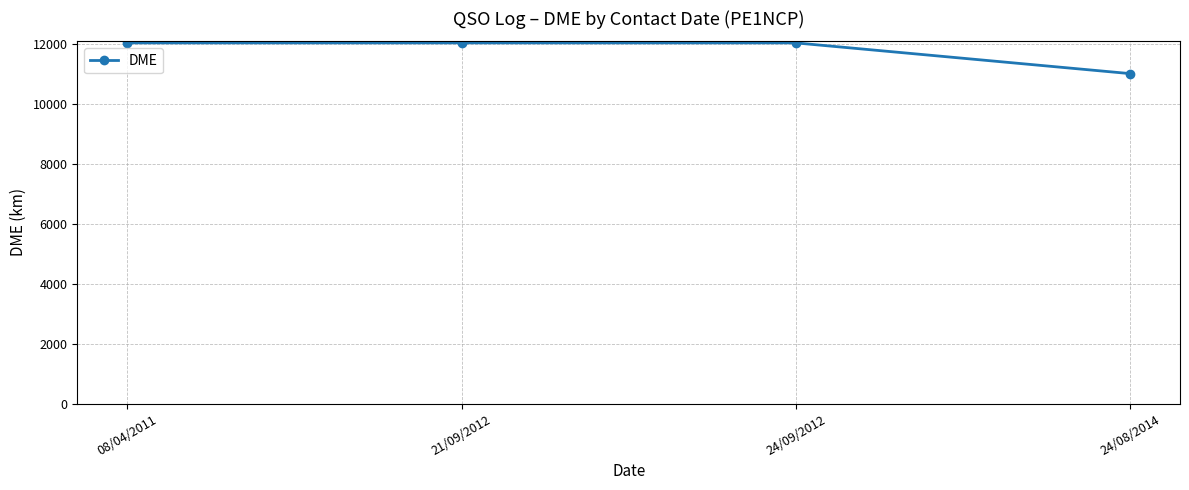

Reading right to left, what are all the values shown in this chart?

11015	12040	12040	12040